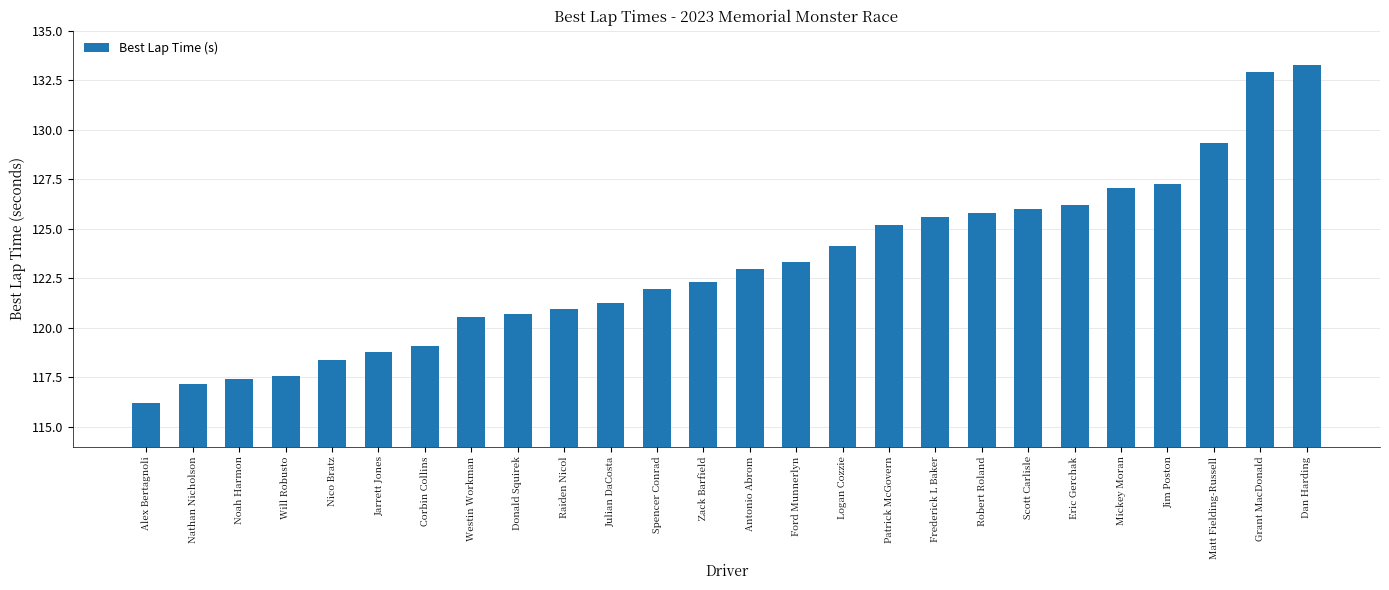

Reading left to right, extract all data points from this chart.

116.2	117.2	117.4	117.6	118.4	118.8	119.1	120.6	120.7	120.9	121.3	122.0	122.3	123.0	123.3	124.2	125.2	125.6	125.8	126.0	126.2	127.0	127.3	129.3	132.9	133.3